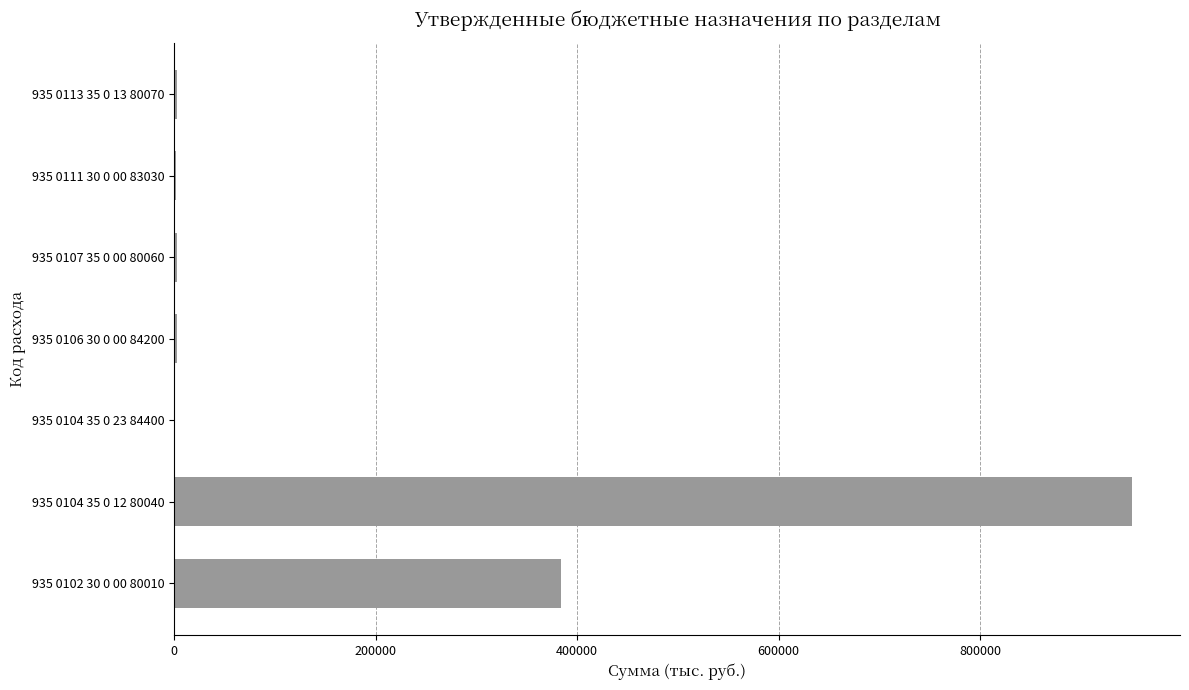

What is the sum of all values?

1345863